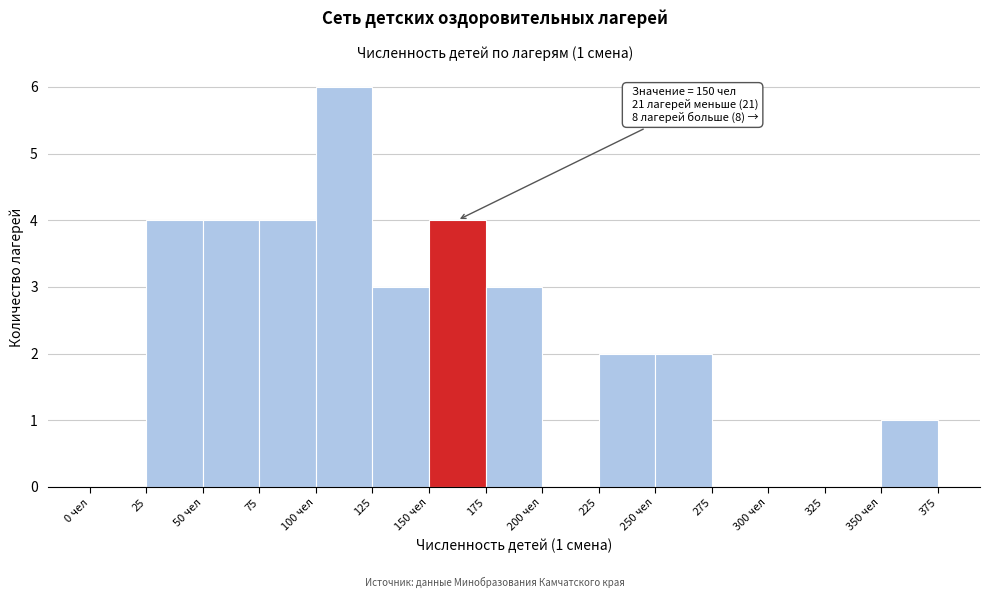

Reading left to right, transcribe all the data shown in this chart.

0 чел=0	25=4	50 чел=4	75=4	100 чел=6	125=3	150 чел=4	175=3	200 чел=0	225=2	250 чел=2	275=0	300 чел=0	325=0	350 чел=1